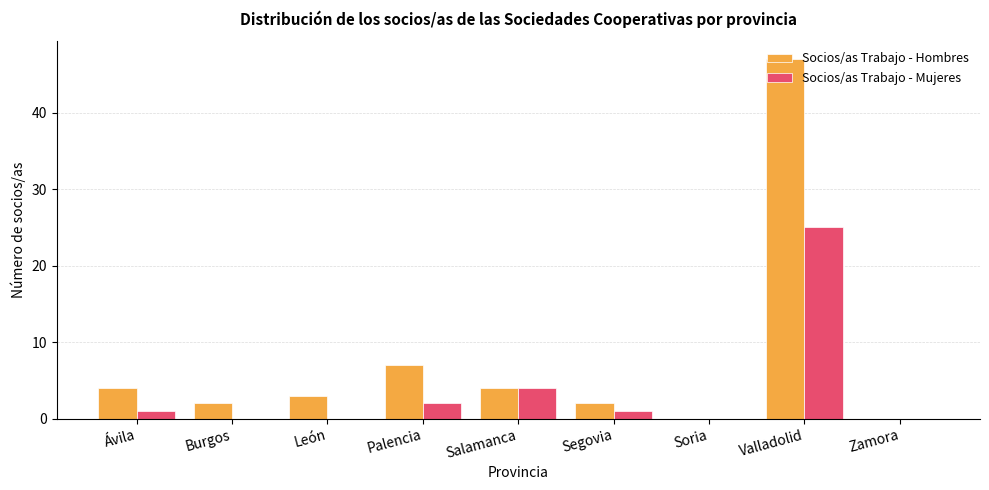

Reading right to left, what are all the values shown in this chart?

Socios/as Trabajo - Hombres: 0	47	0	2	4	7	3	2	4
Socios/as Trabajo - Mujeres: 0	25	0	1	4	2	0	0	1